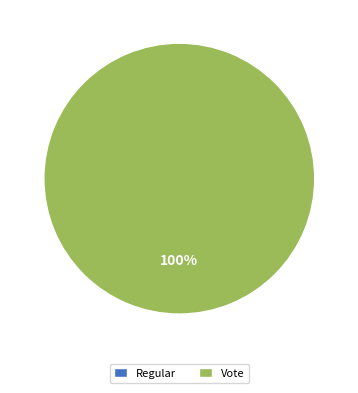

Count the number of slices in the pie.

2